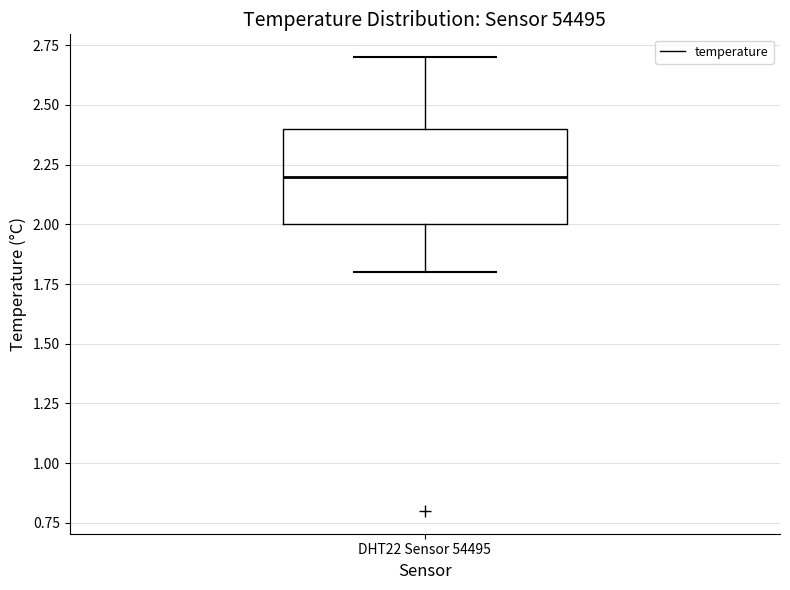

Read this box plot against the y-axis: the position of the median line, the range covered by the box, and the ends of both whiskers. The values are not printed on the chart, so give them approximately, as read against the axis.

median 2.2, box 2.0 to 2.4, whiskers 1.8 to 2.7